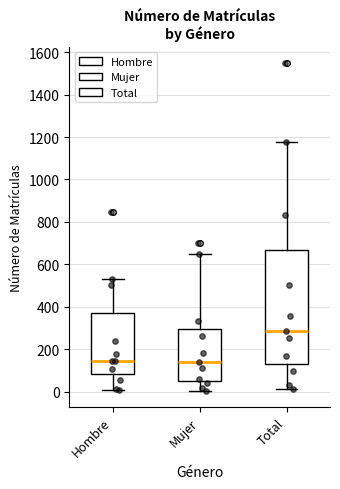

Comparing the boxes themselves (not the whiskers), which one is the tallest?

Total